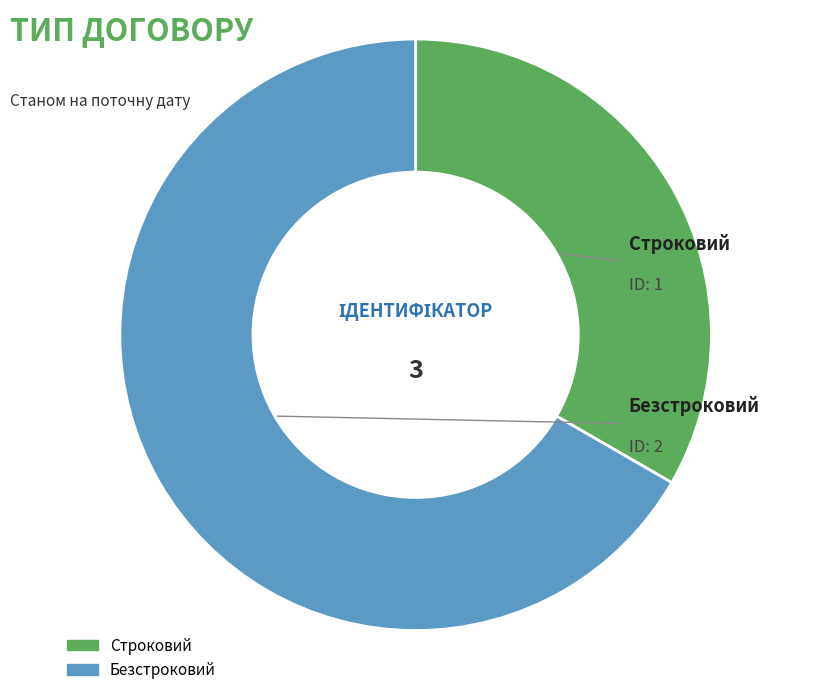

Do Строковий and Безстроковий together represent more than half of the pie?

Yes